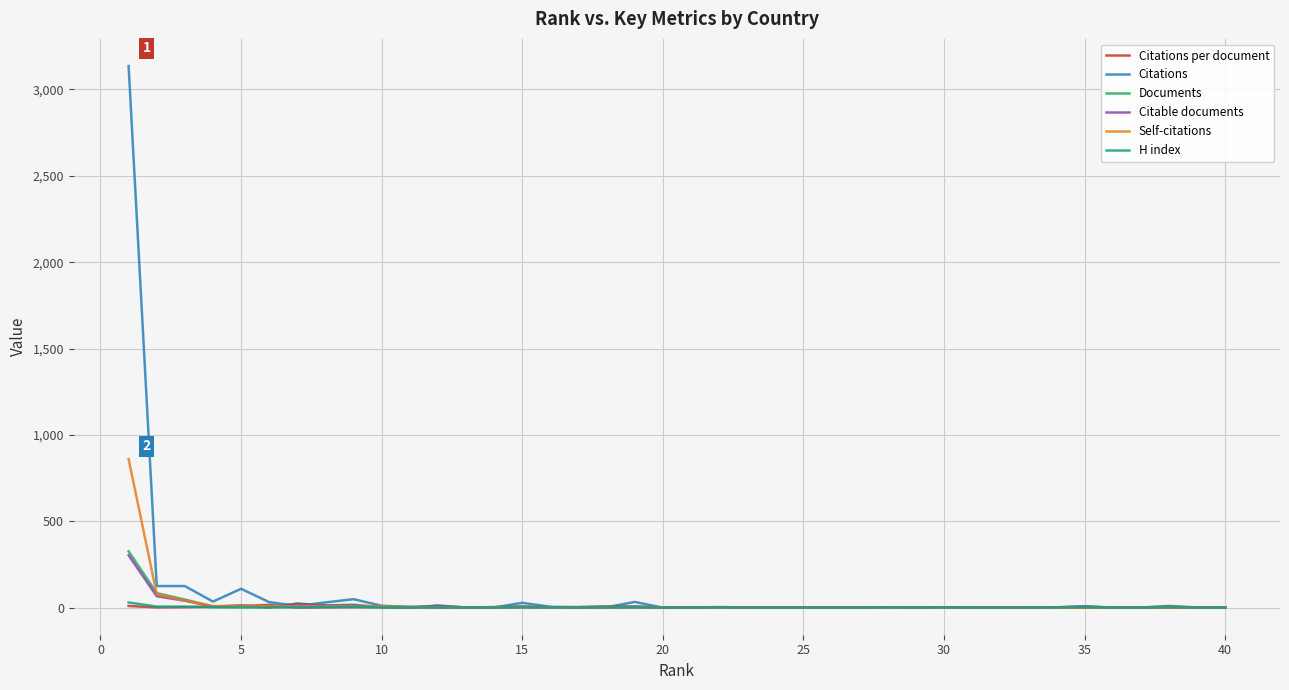

What is the greatest value displayed?

3136.0